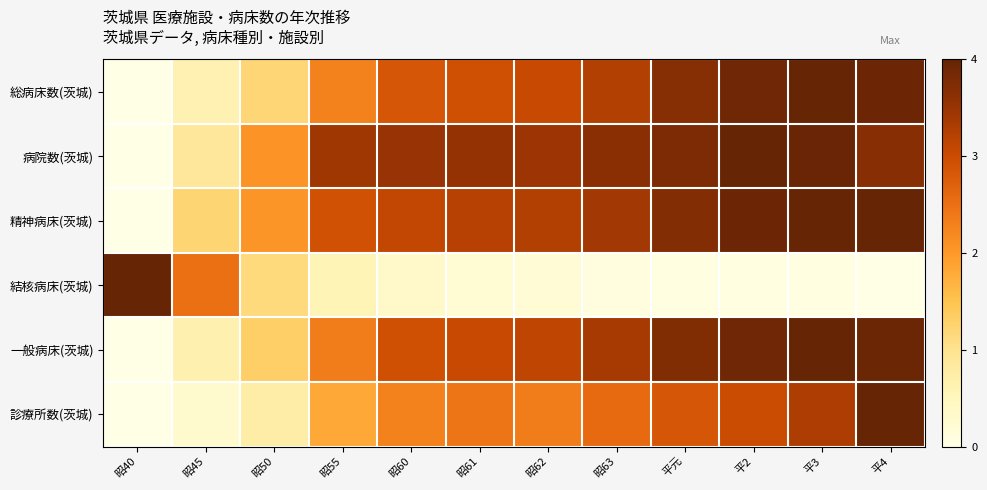

Which series has the largest range (max minus min)?

総病床数(茨城)